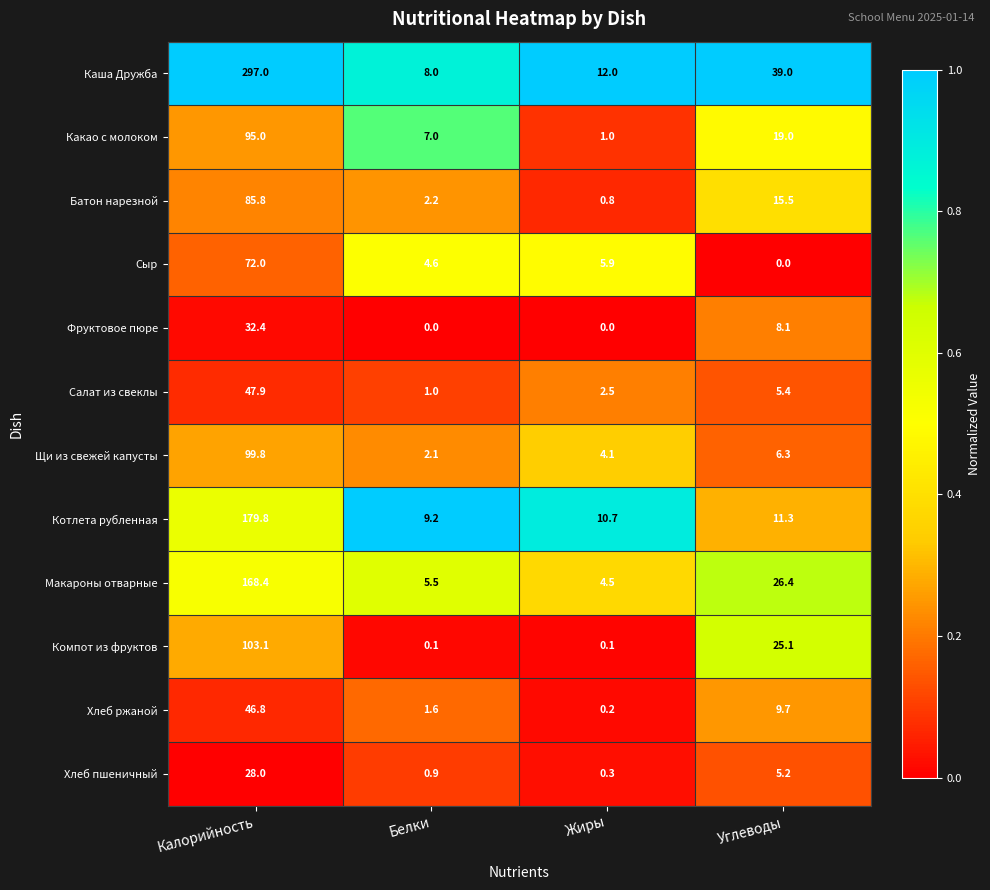

Between Калорийность and Белки, which series saw the biggest shift?

Каша Дружба